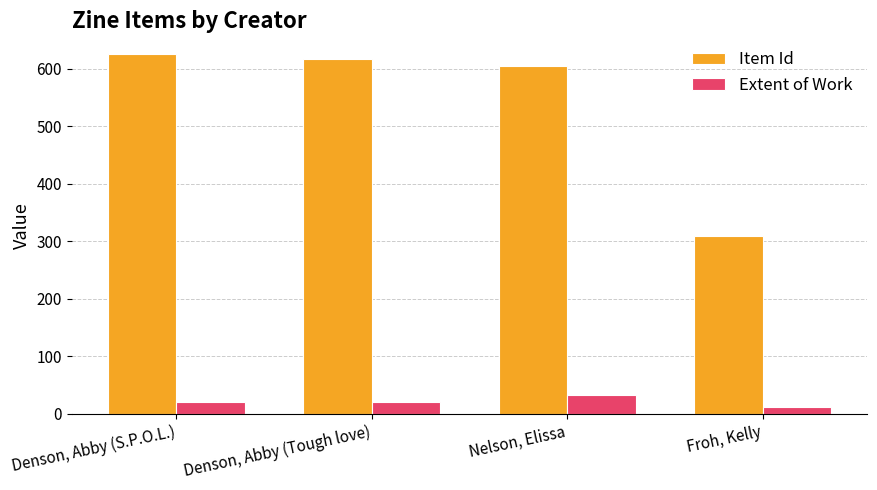

Is the value of Item Id at Froh, Kelly greater than the value of Extent of Work at Froh, Kelly?

Yes